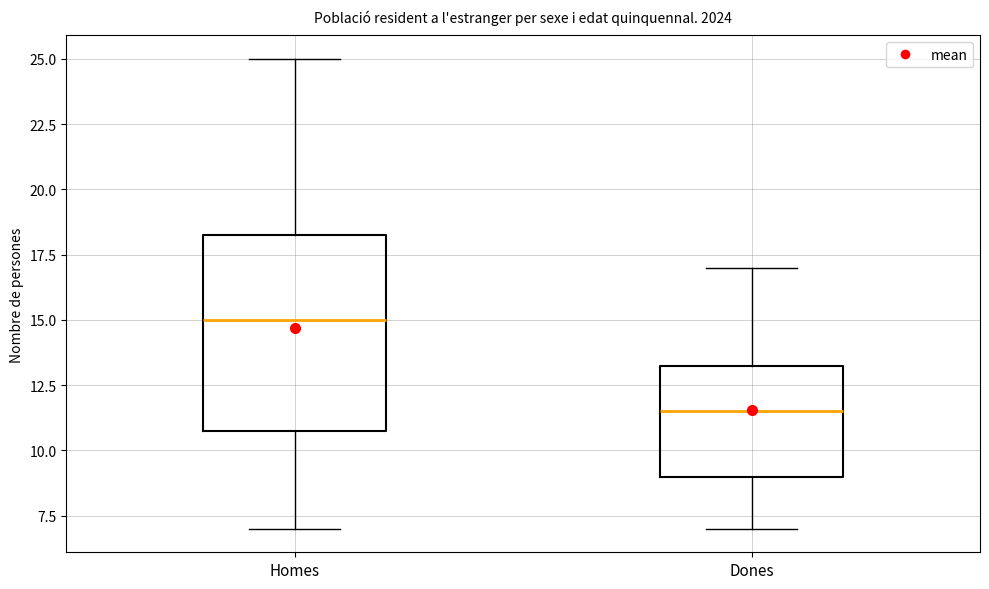

Where is the upper edge of the box for Homes on the y-axis? The values are not printed on the chart, so give them approximately, as read against the axis.

18.5